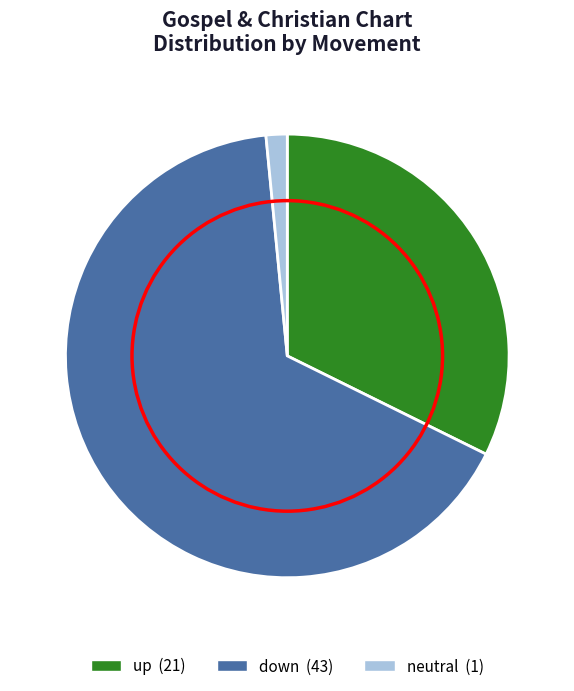

Is there a majority slice in this chart?

Yes